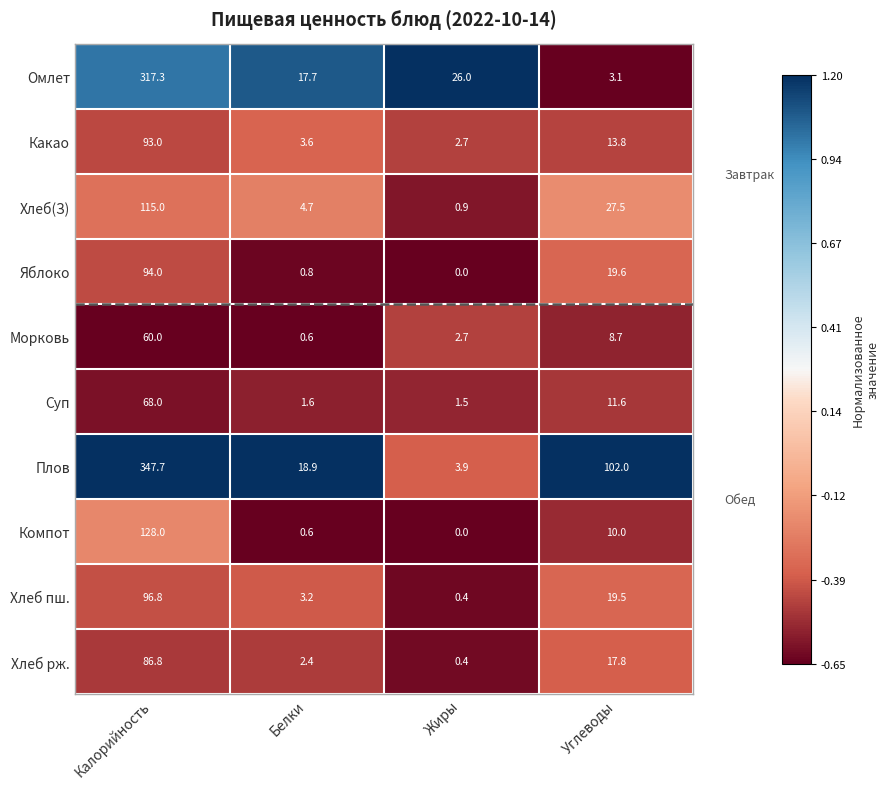

At which label does Какао first exceed 13?

Калорийность